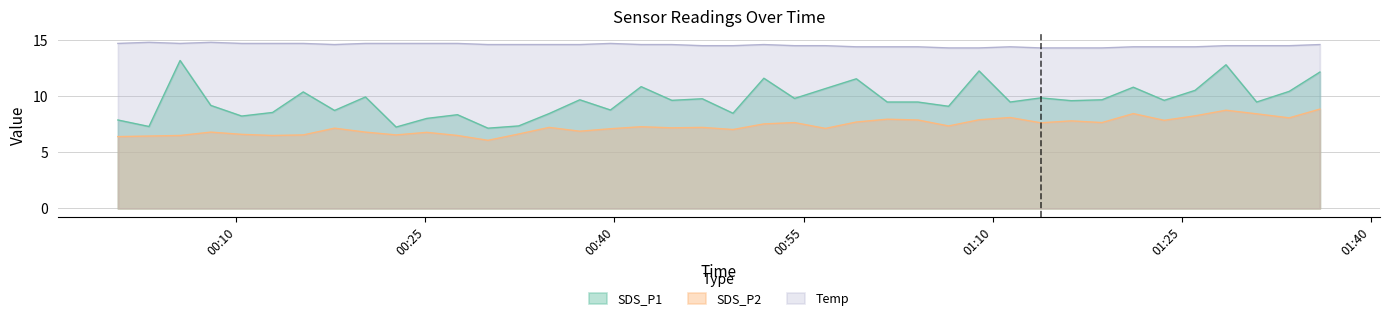

What is the label of the 3rd point from the right?

2021/09/25 01:30:56